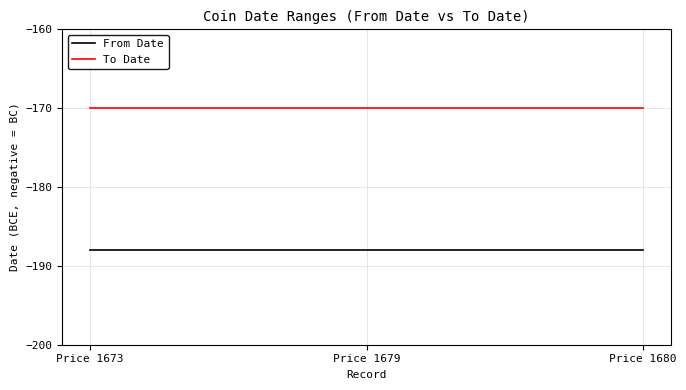

Reading right to left, extract all data points from this chart.

From Date: Price 1680=-188	Price 1679=-188	Price 1673=-188
To Date: Price 1680=-170	Price 1679=-170	Price 1673=-170